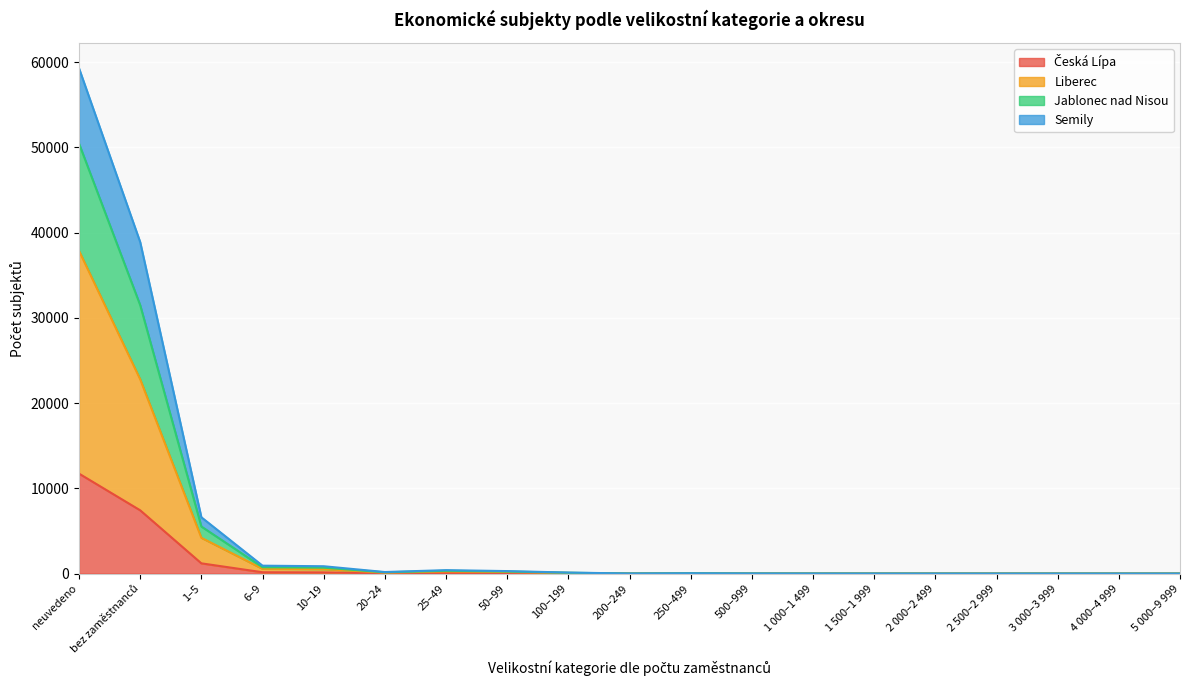

How many lines are shown in the chart?

4